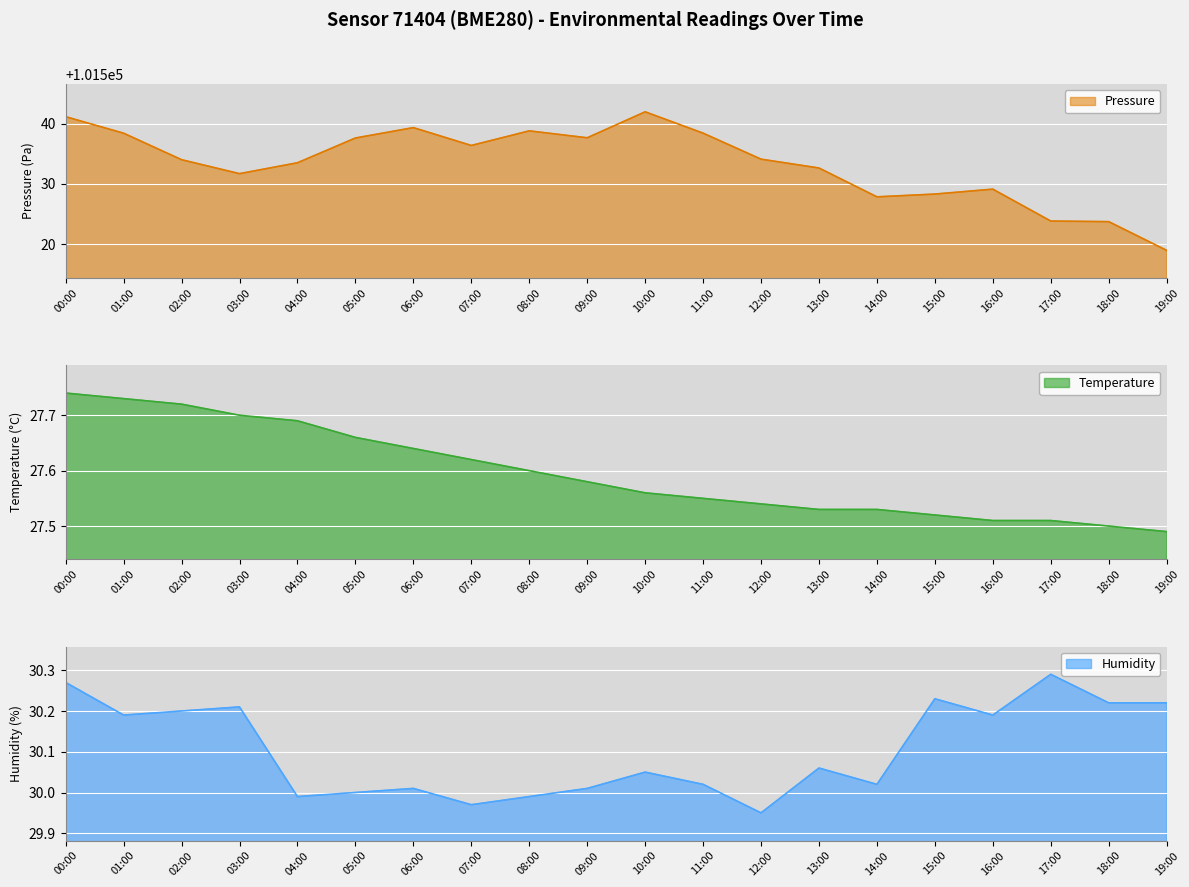

At which label is pressure closest to 101530?

16:00